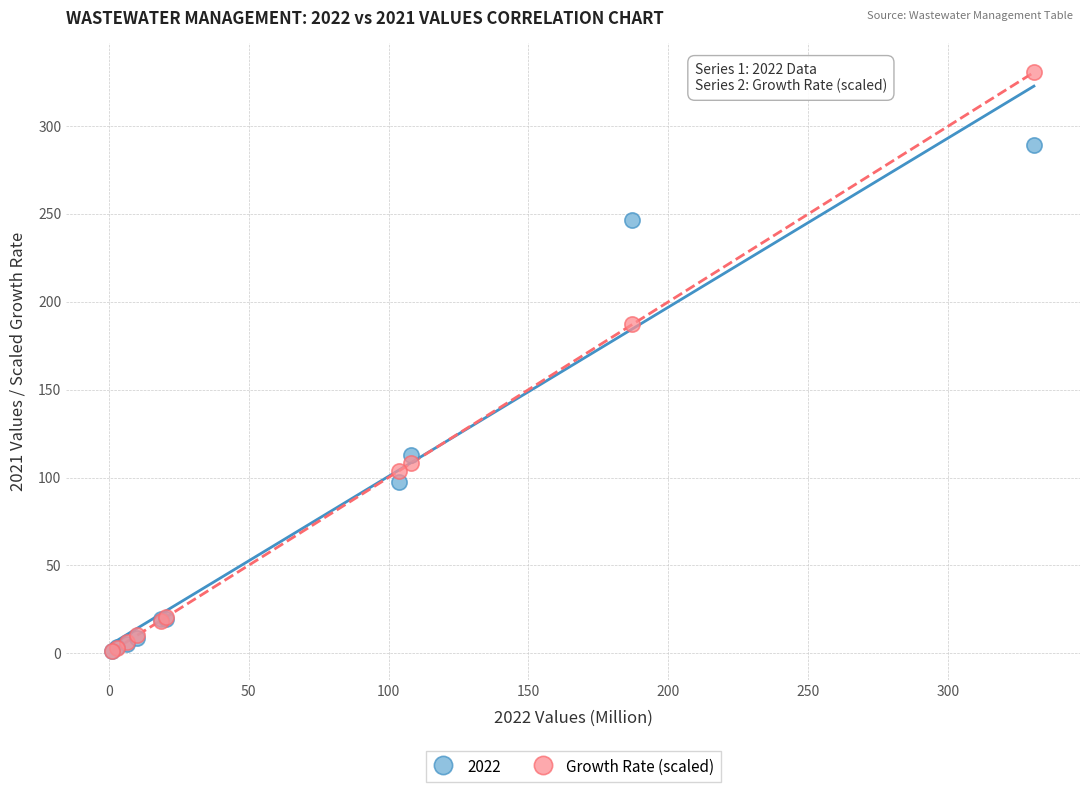

In the Growth Rate (scaled) series, what Y value is closest to 165?

187.2